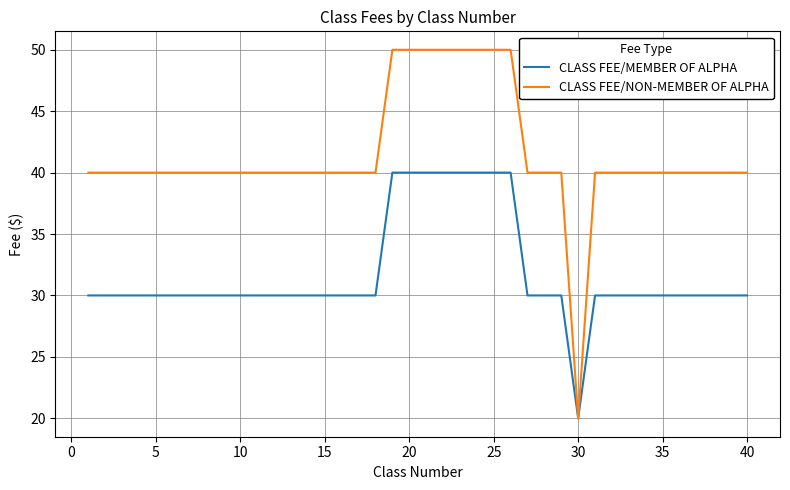

Rank the series by their maximum value, from highest to lowest.

CLASS FEE/NON-MEMBER OF ALPHA, CLASS FEE/MEMBER OF ALPHA